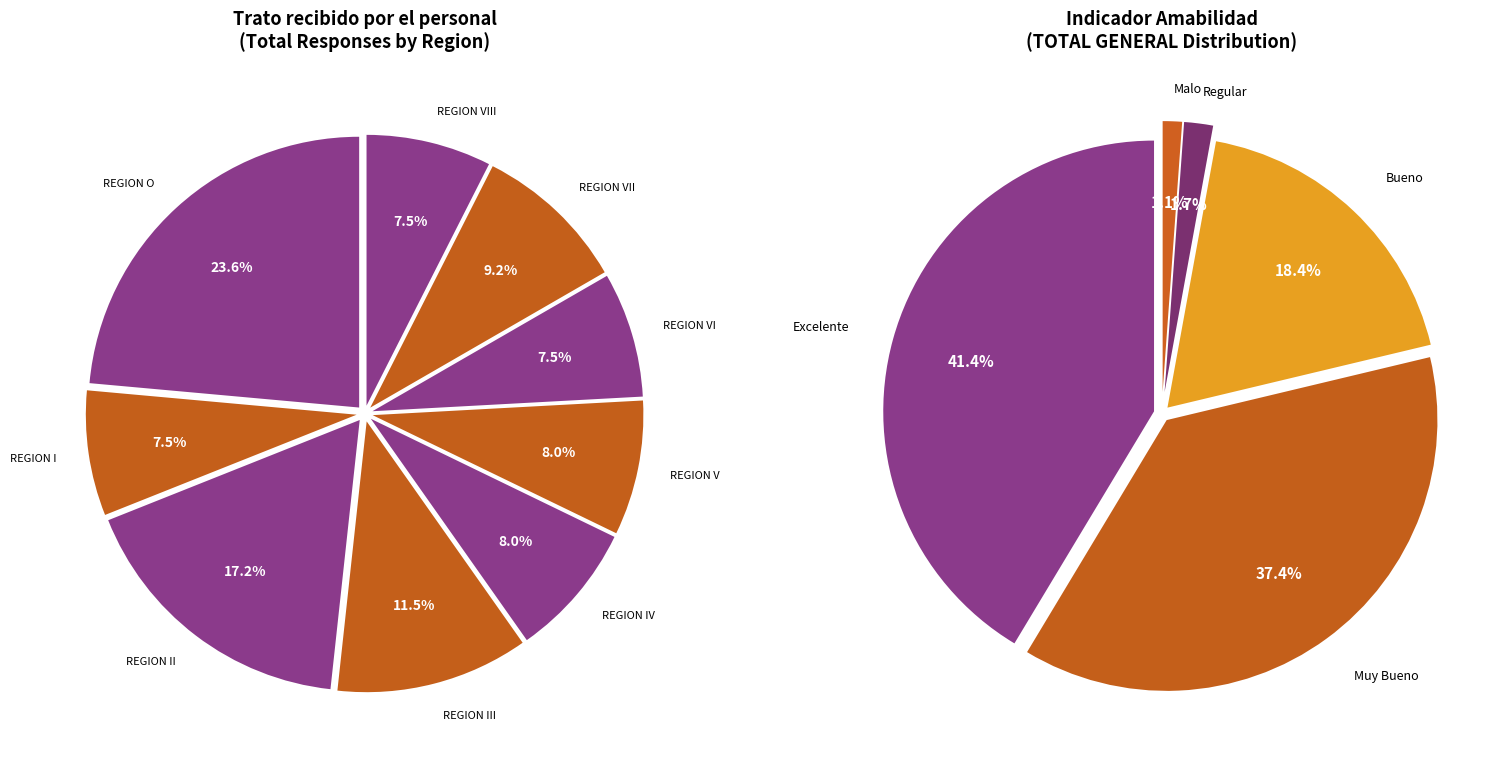

How many slices are in this pie chart?

5